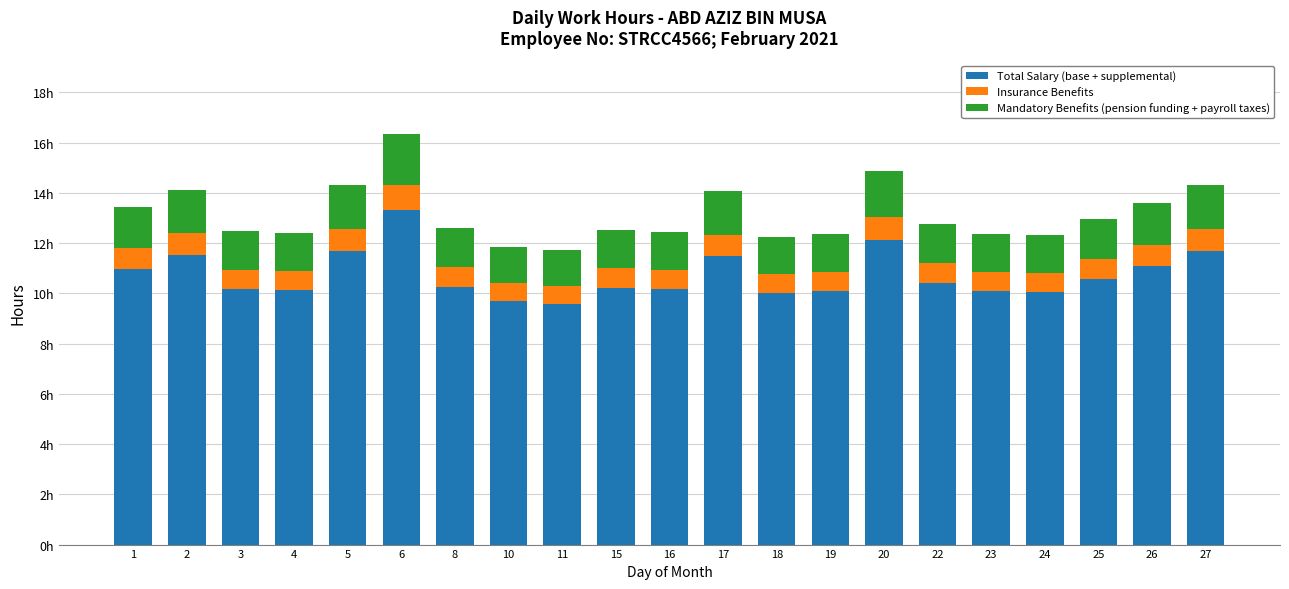

At how many categories does at least one series exceed 1?

21